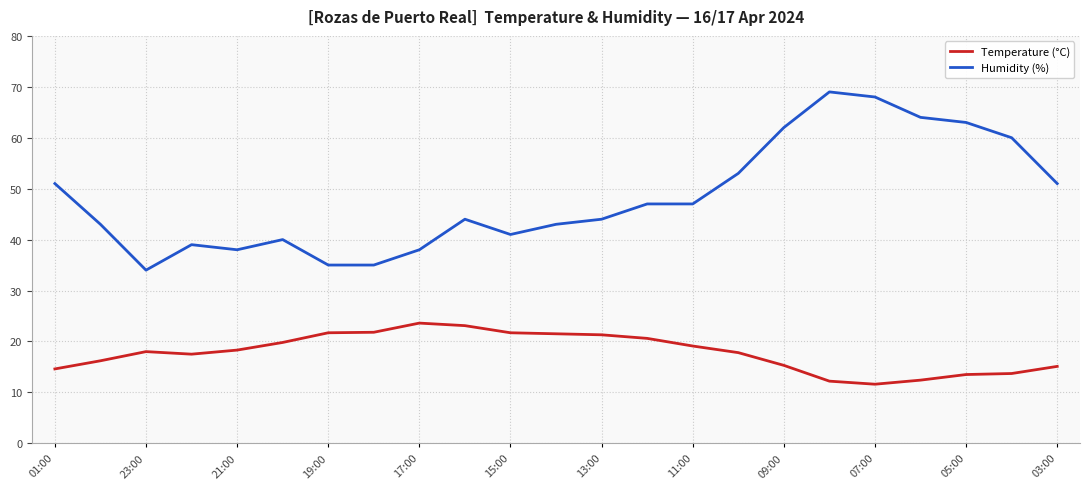

What is the difference between the maximum and minimum values in the Temperature (°C) series?

12.0